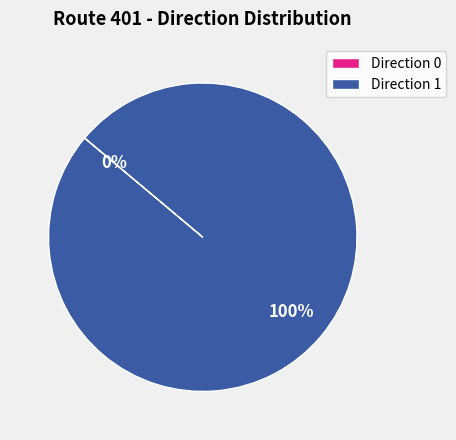

What percentage is the 1 slice, to the nearest percent?

100%